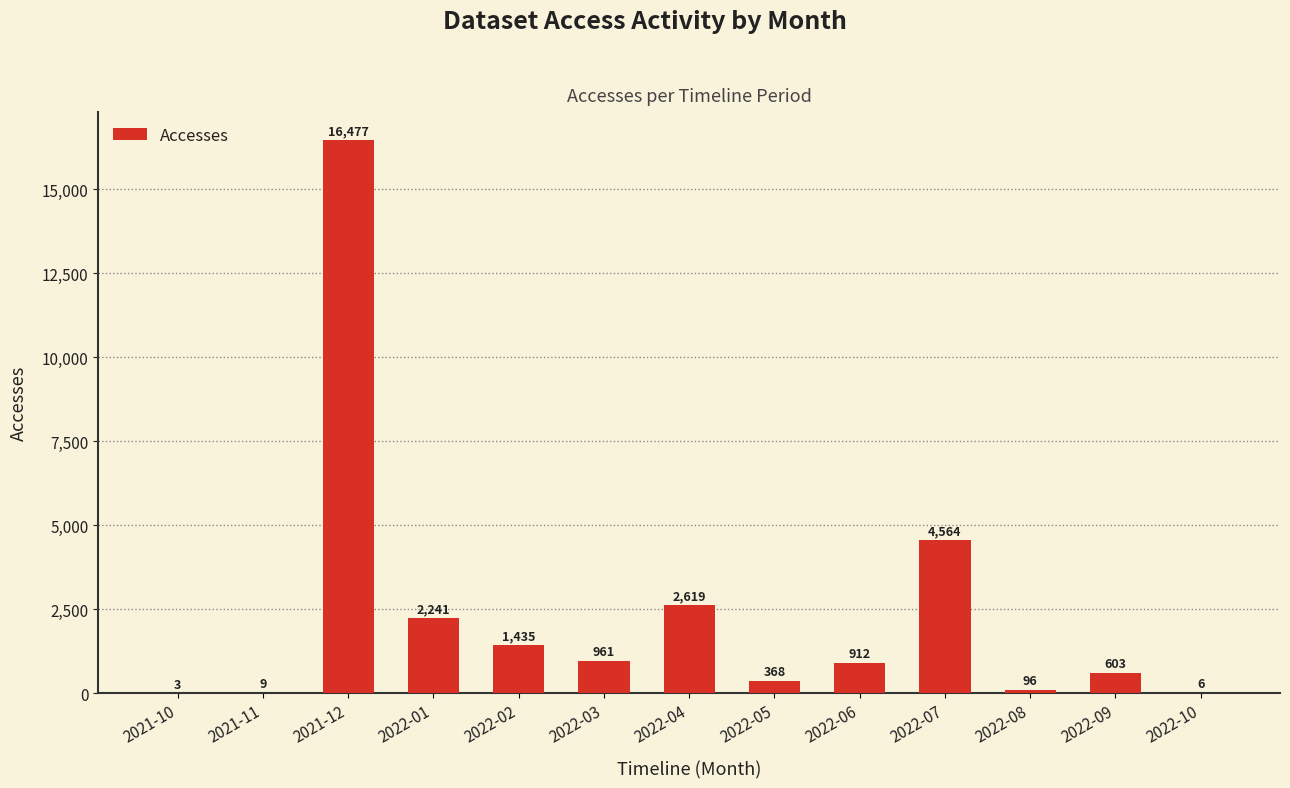

Approximately how many times larger is the value at 2022-09 compared to 2022-05?

1.6